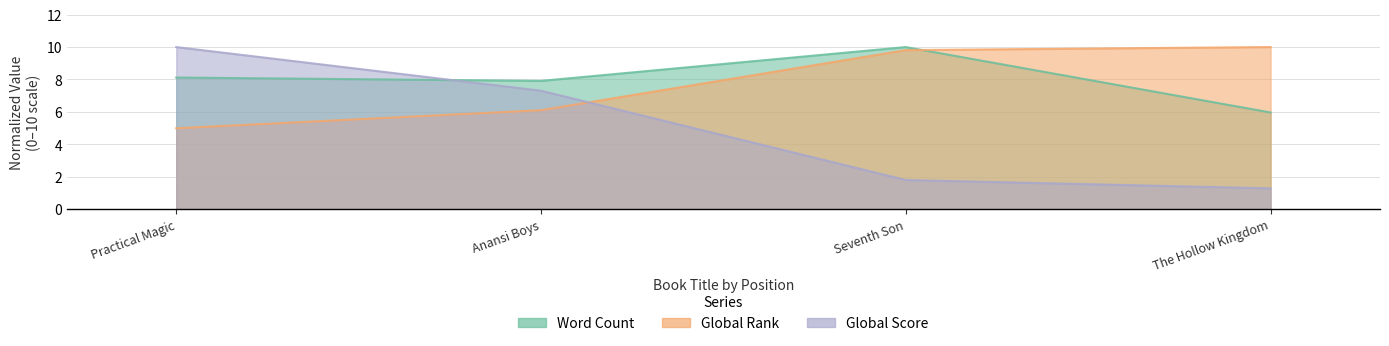

Which category has the highest value across all series?

Seventh Son